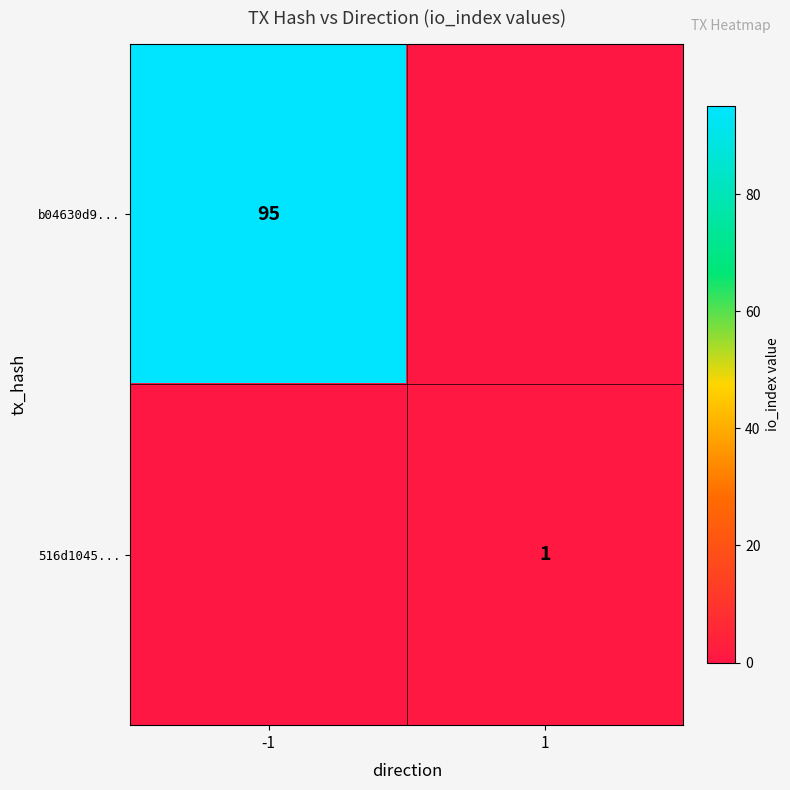

Is it true that b04630d9... equals 95 at -1?

True